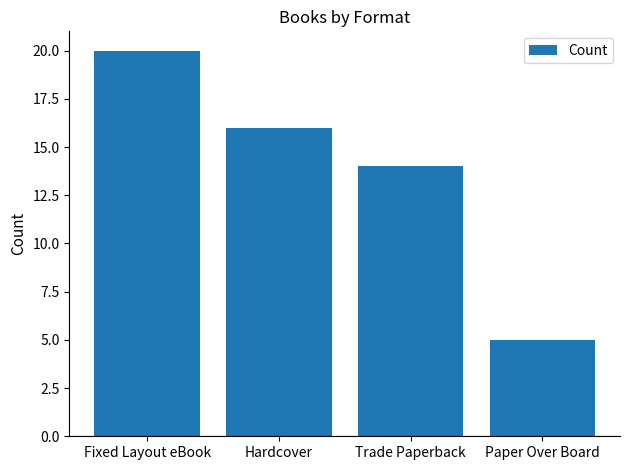

How many bars are there in total?

4